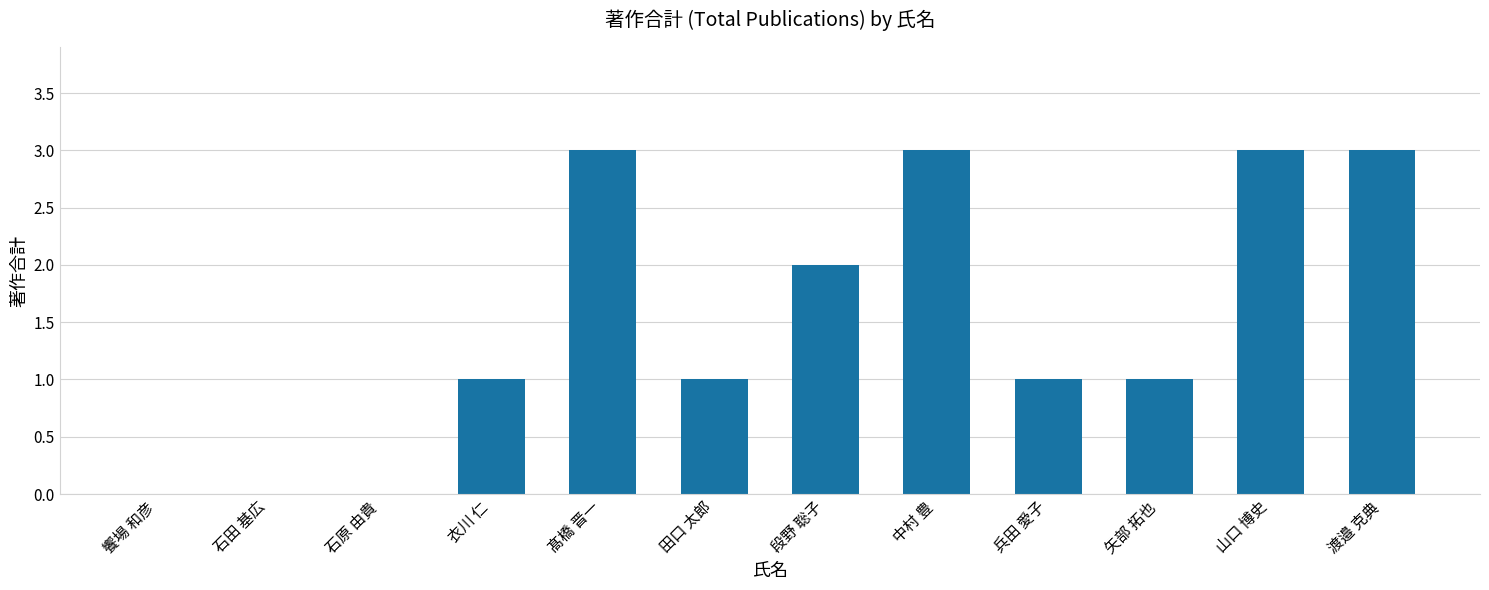

What is the maximum value shown in the chart?

3